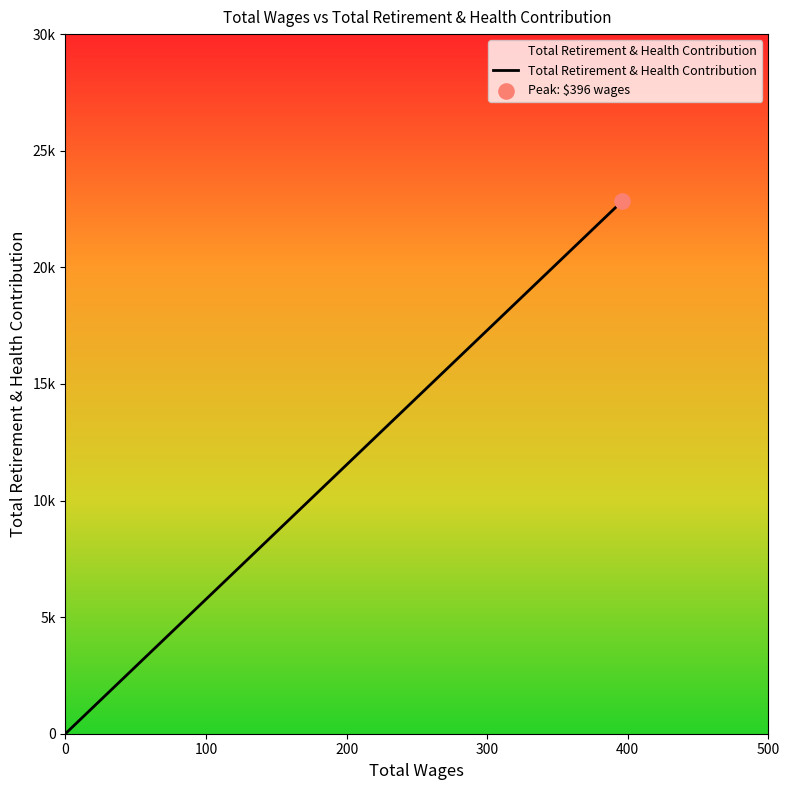

What is the change in value from 396.0 to 0.0?

-22836